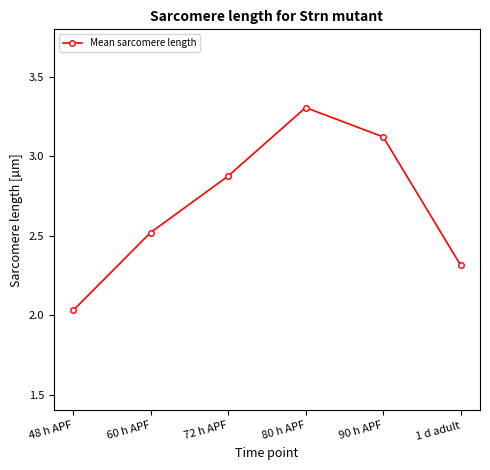

Which has a higher value, 90 h APF or 1 d adult?

90 h APF